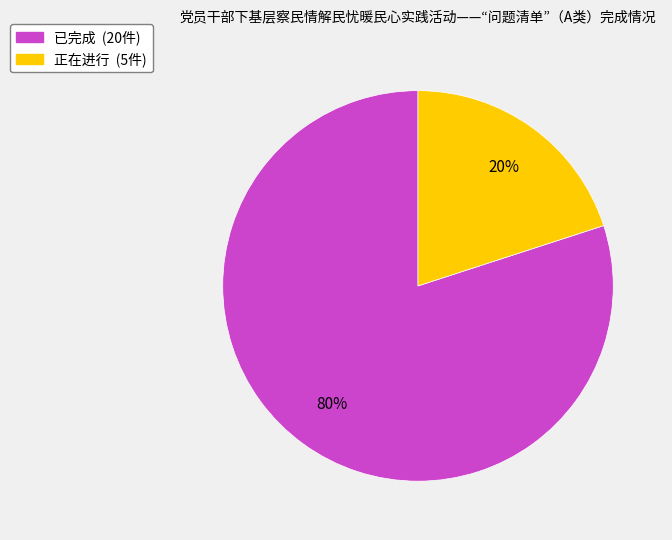

The 正在进行 slice represents 20% of the pie. True or false?

True